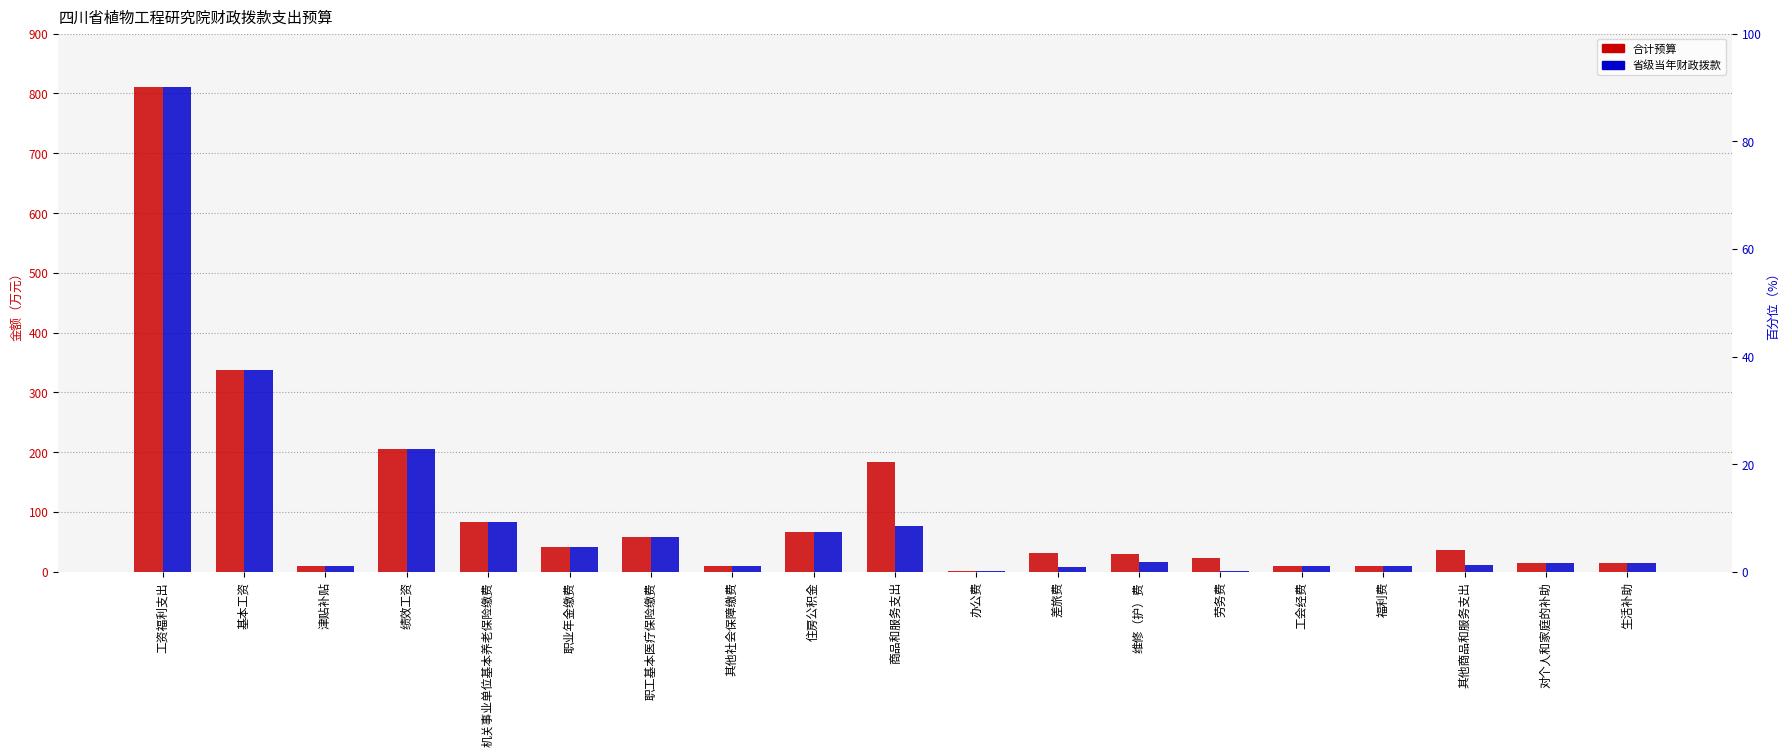

What is the value of the 省级当年财政拨款 bar at the 15th from the left?

10.0